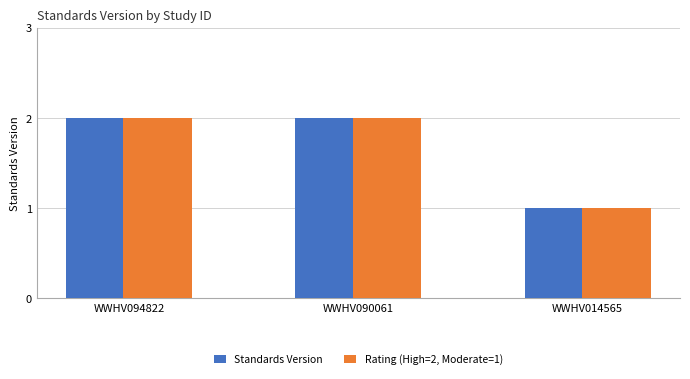

The value of Standards Version at WWHV094822 is 2. True or false?

True